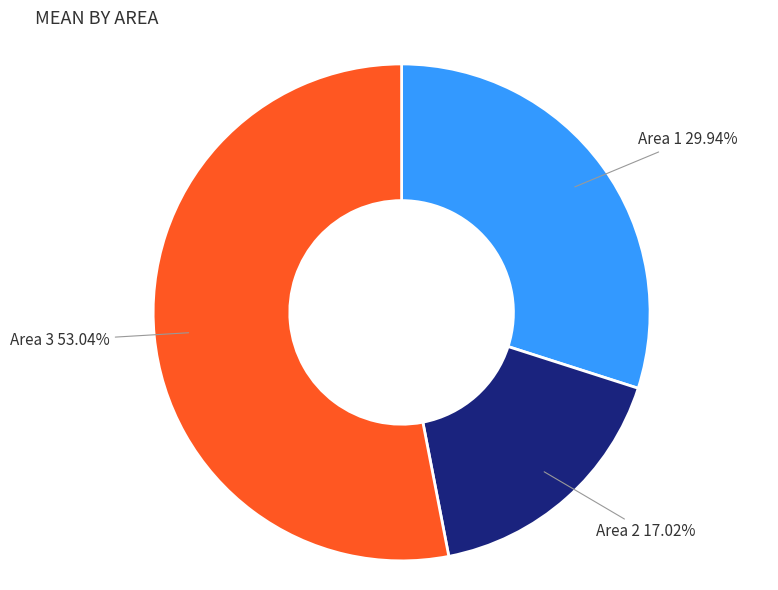

Does any single category account for the majority?

Yes